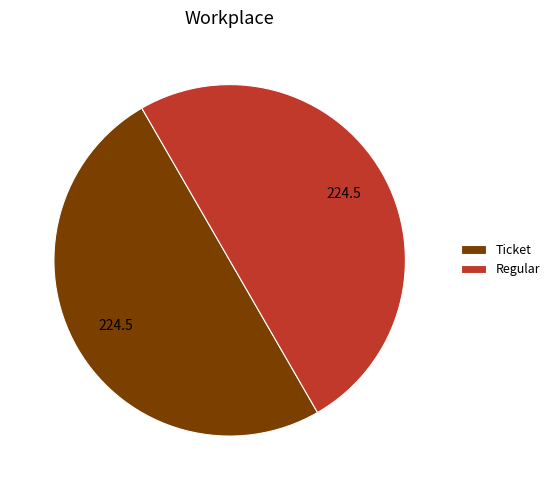

Approximately how many times larger is the value at Regular compared to Ticket?

1.0